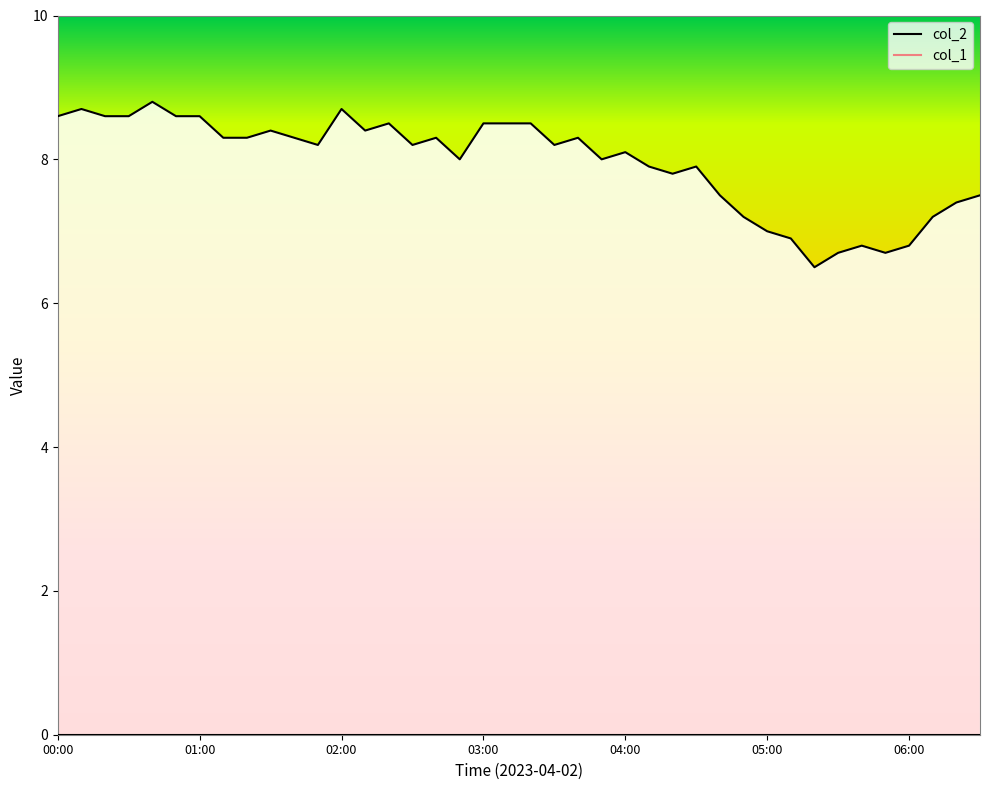

How many interior local peaks (higher than both neighbors) does the data have?

10